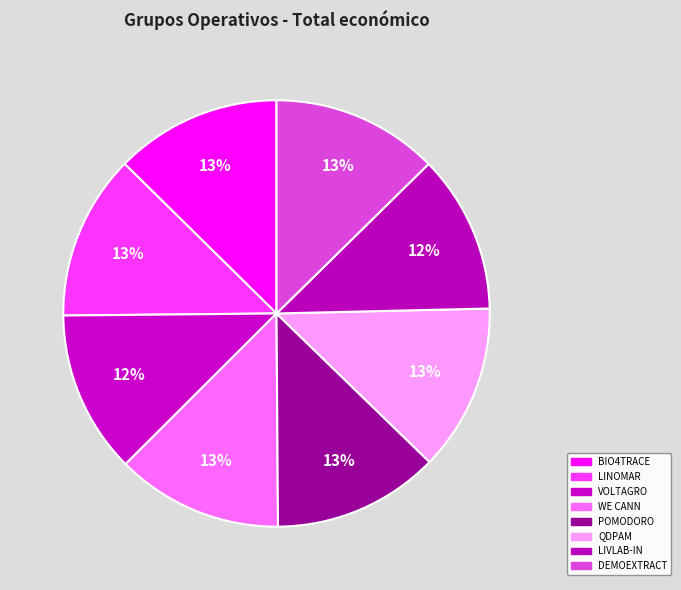

Count the number of slices in the pie.

8